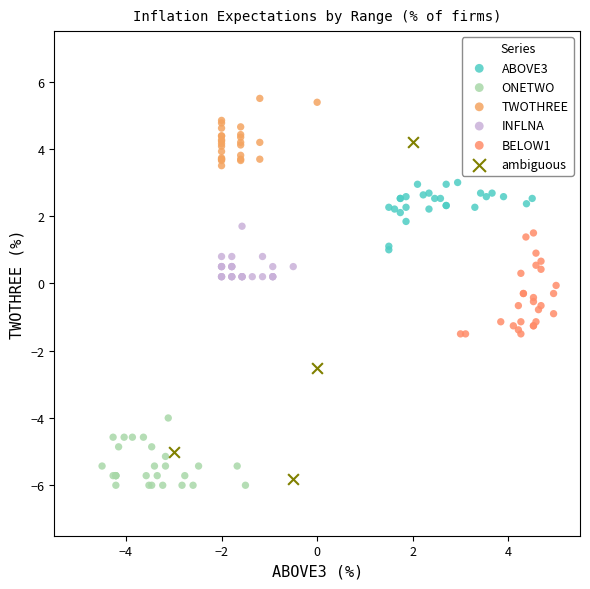

Which series has the widest spread of Y values?

ambiguous